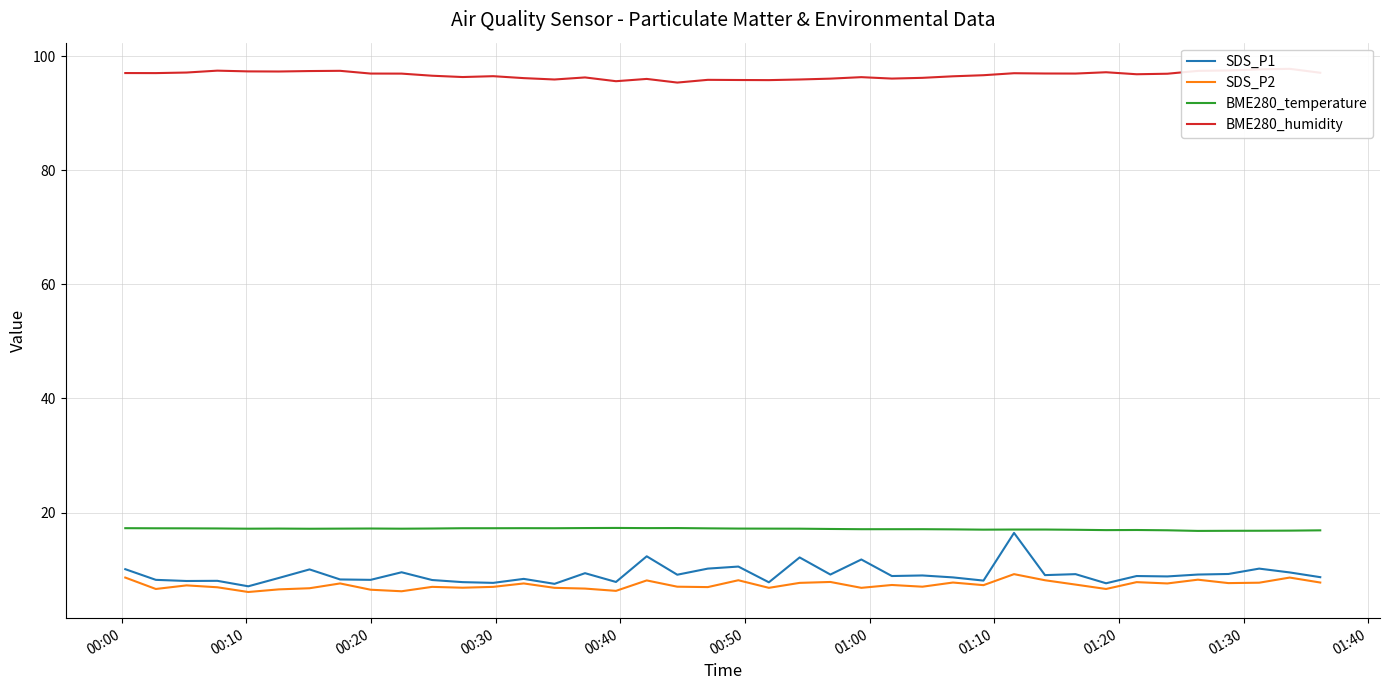

What is the lowest value of the BME280_temperature series?

16.8